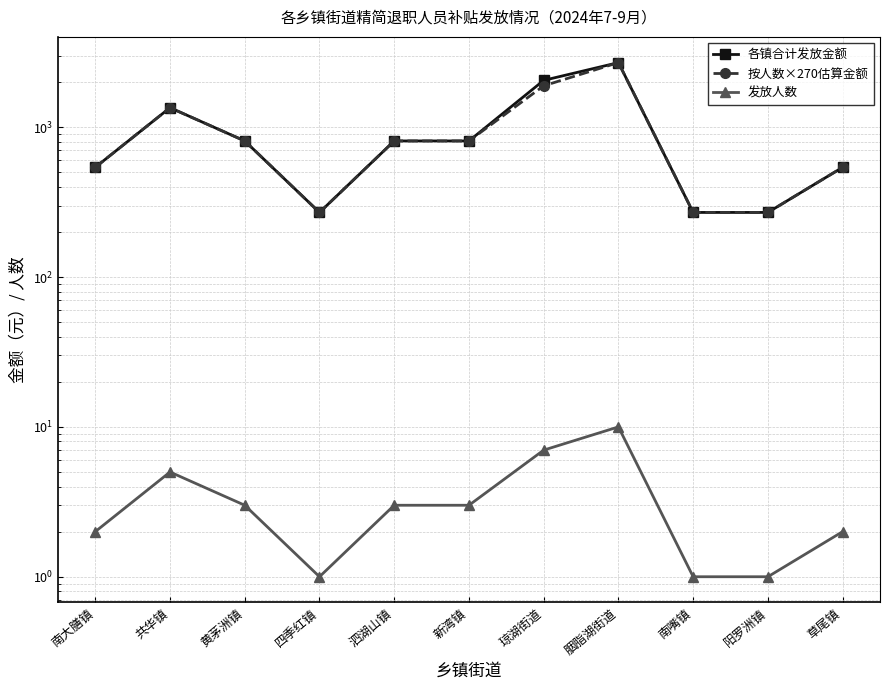

Is this an area chart (filled region under the line)?

No